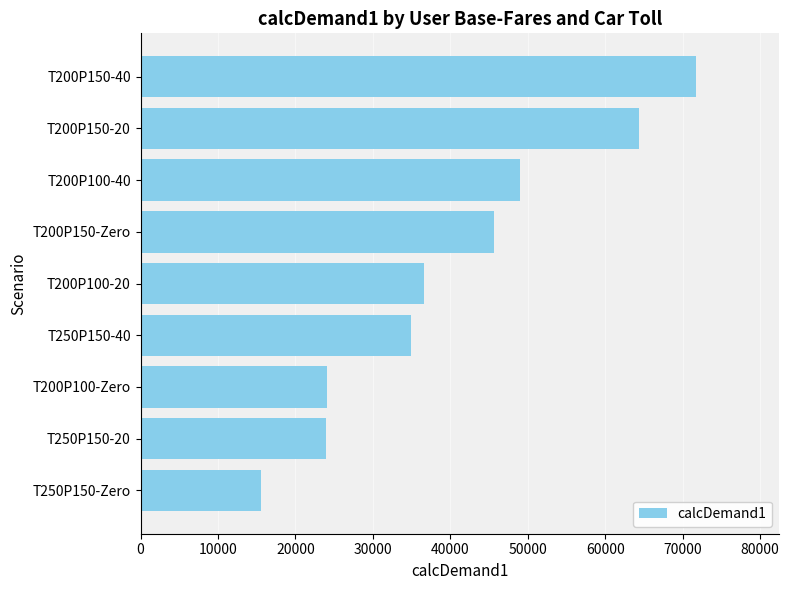

Between T250P150-40 and T250P150-Zero, which is larger?

T250P150-40